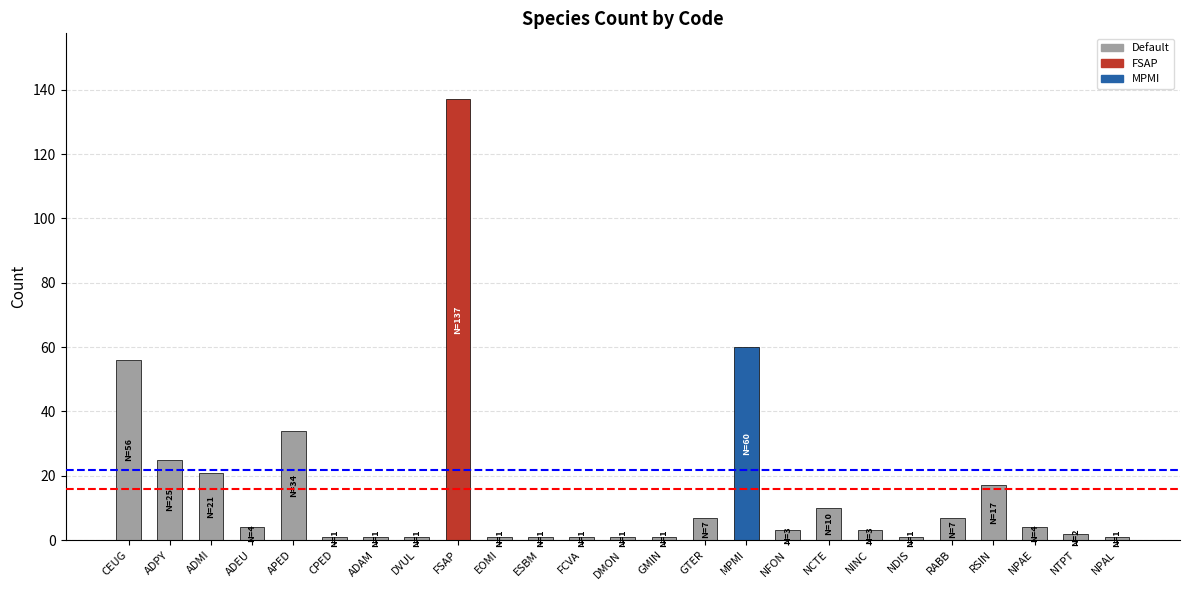

The value at NFON is 3. True or false?

True